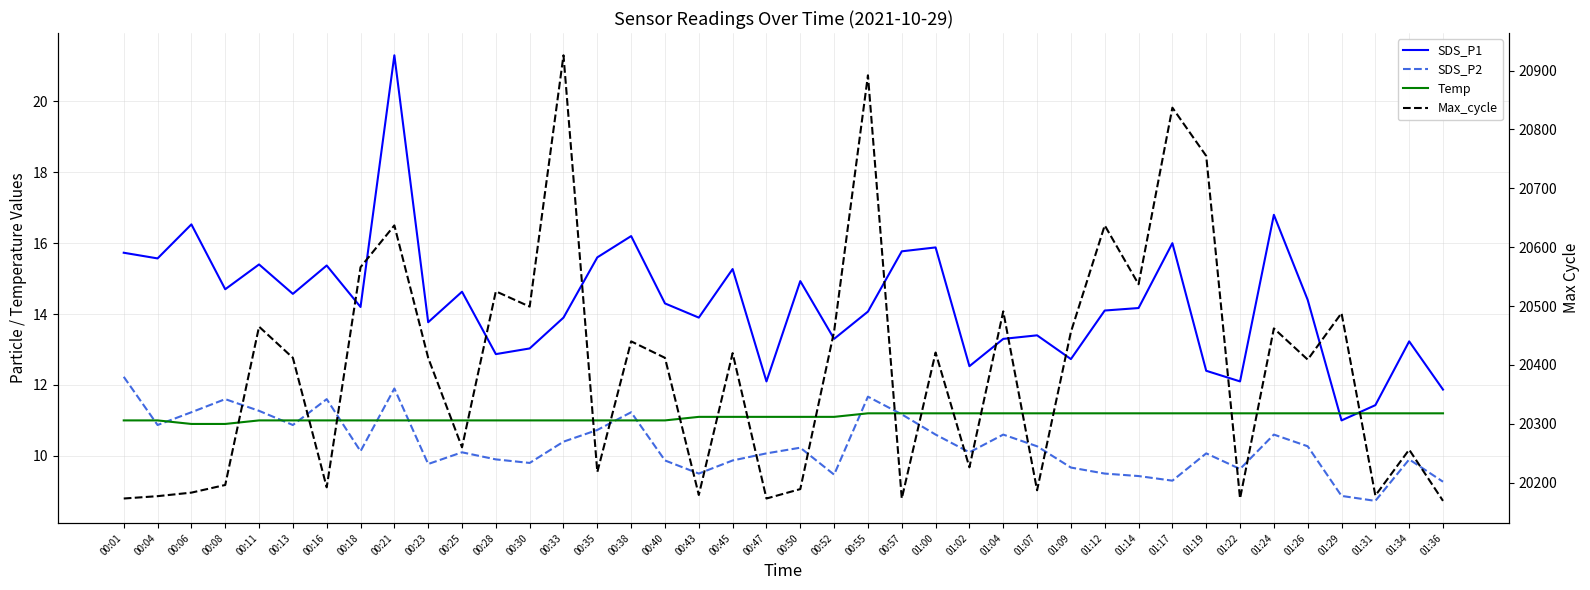

What is the highest value of the SDS_P2 series?

12.2